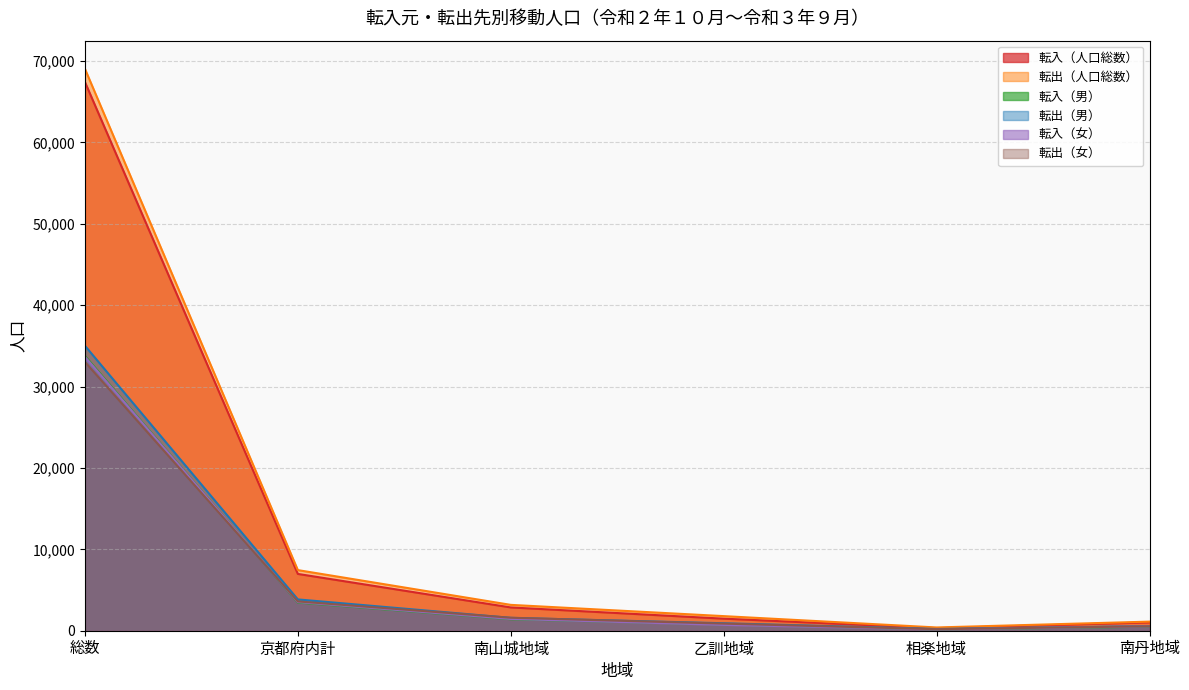

Between 乙訓地域 and 相楽地域, which series saw the biggest shift?

転出（人口総数）